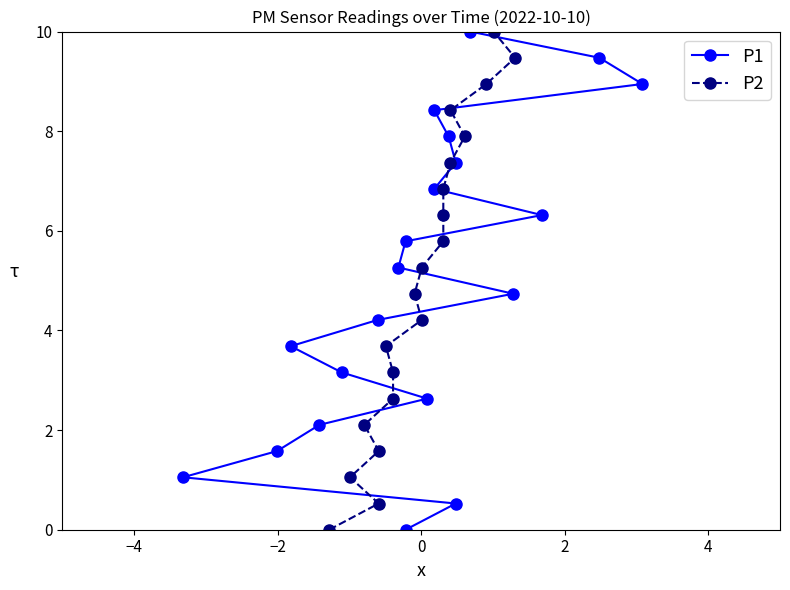

What is the maximum value for P2?

10.0